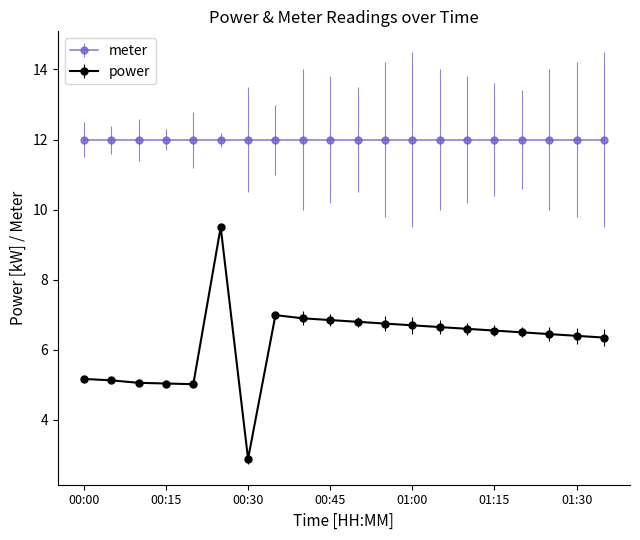

Which series has the largest range (max minus min)?

power